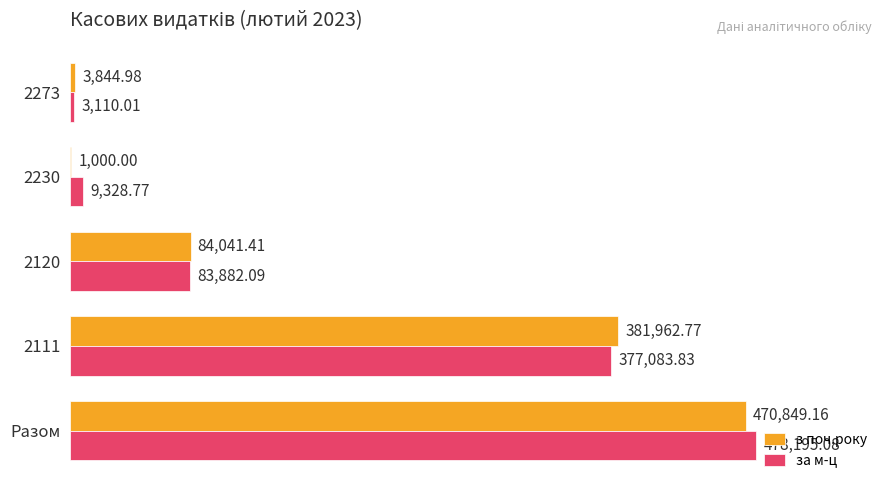

What is the sum of all з поч.року values?

941698.3